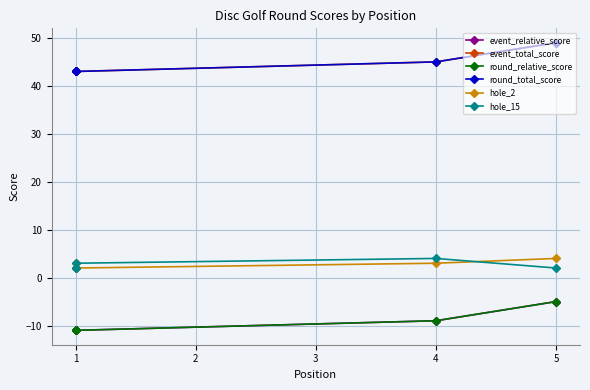

How many series are shown in this chart?

6